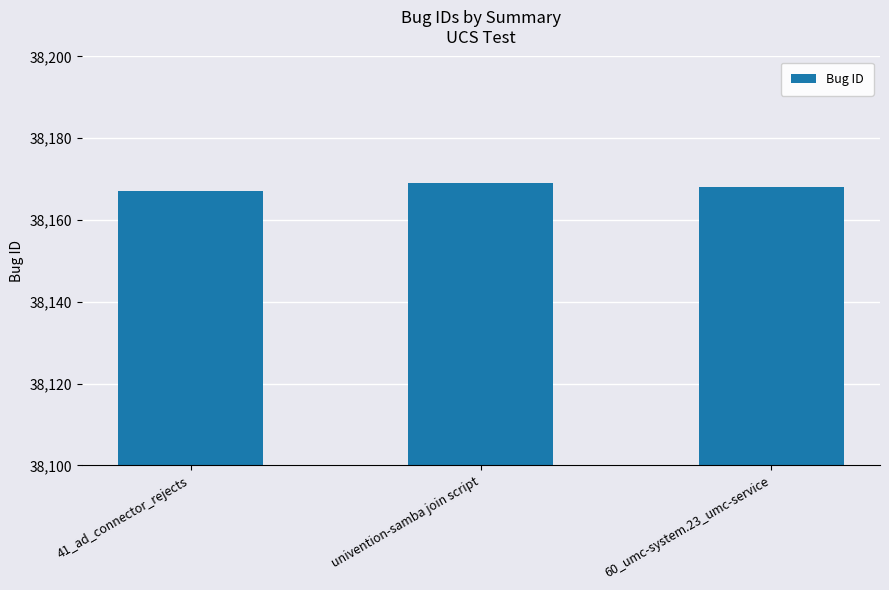

Rank the categories by value from highest to lowest.

univention-samba join script, 60_umc-system.23_umc-service, 41_ad_connector_rejects